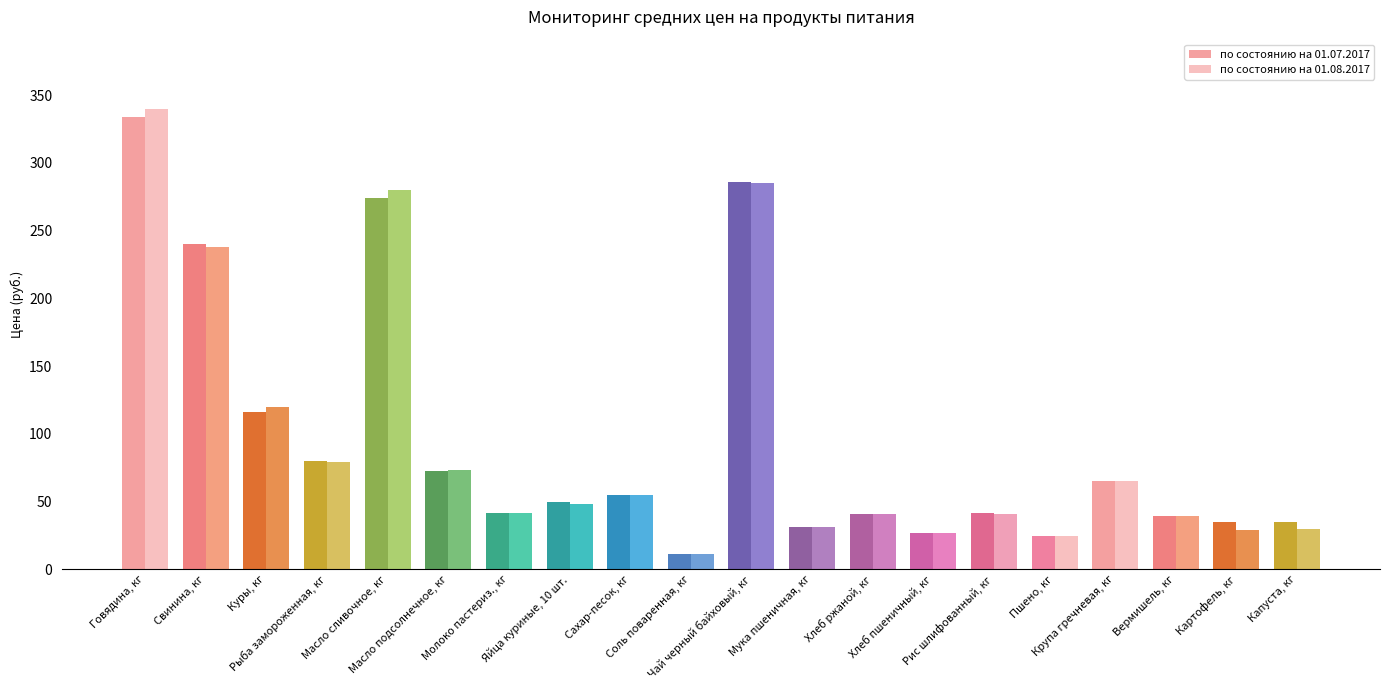

What is the sum of all по состоянию на 01.08.2017 values?

1899.1